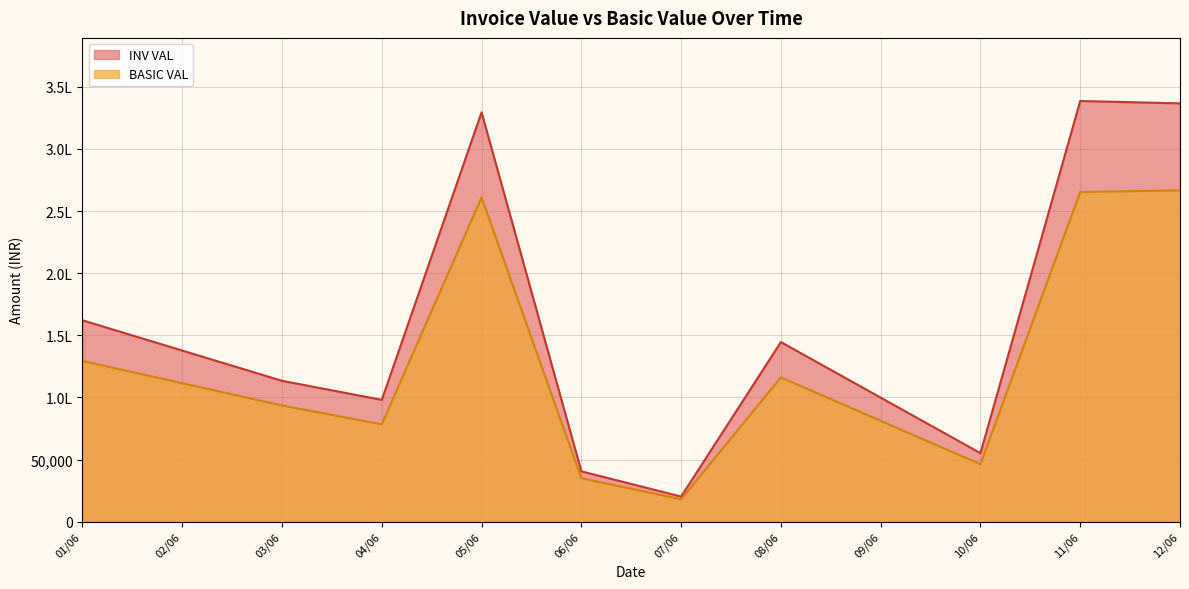

What are all the series names shown in the legend?

INV VAL, BASIC VAL